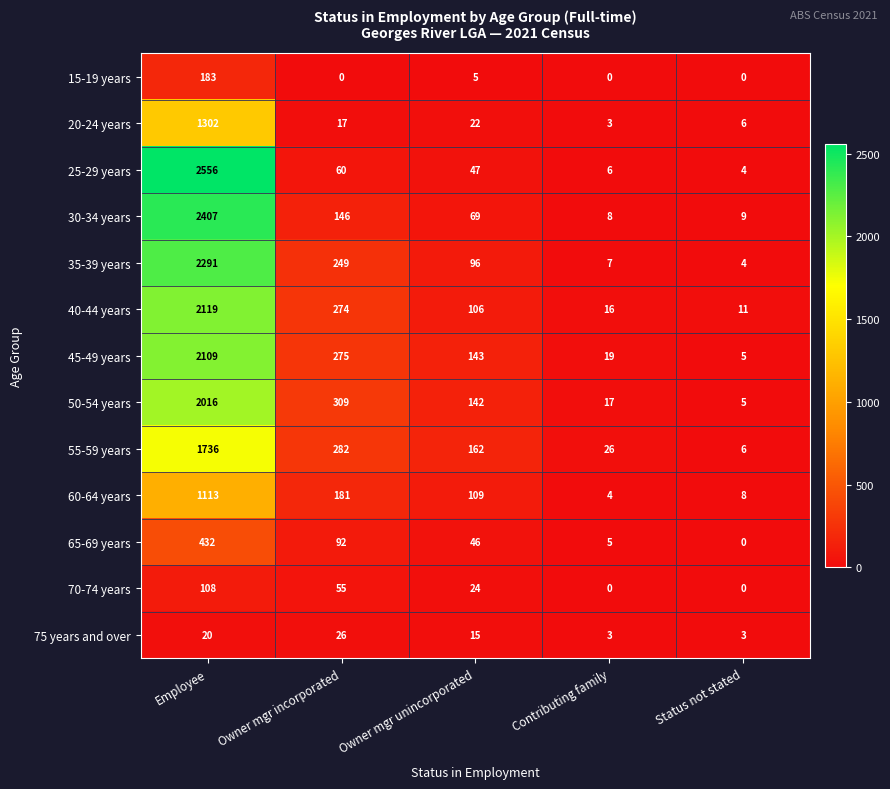

What is the approximate value of 75 years and over at Employee?

20